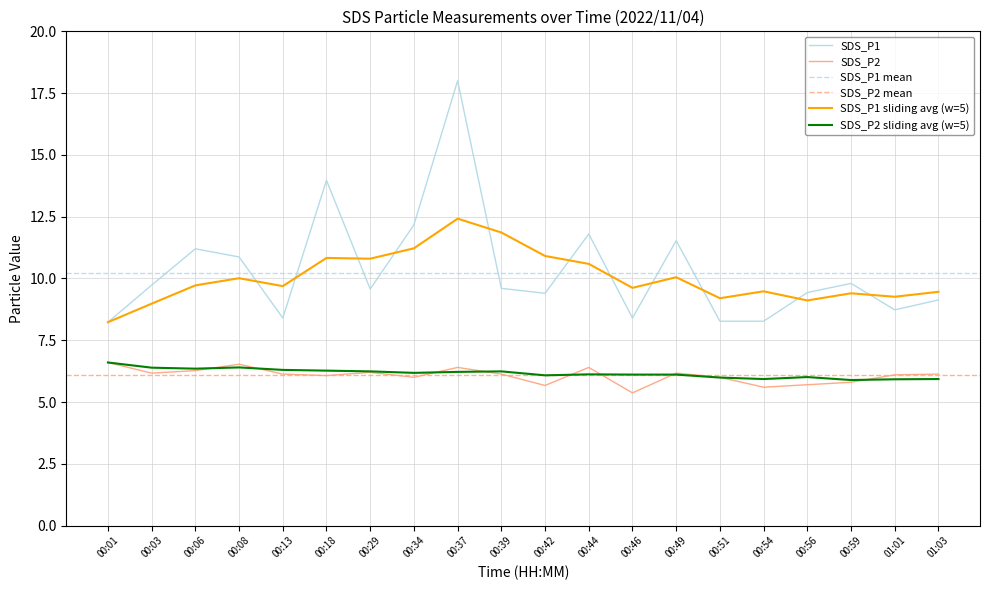

How many interior local valleys does the SDS_P2 sliding avg (w=5) series have?

5